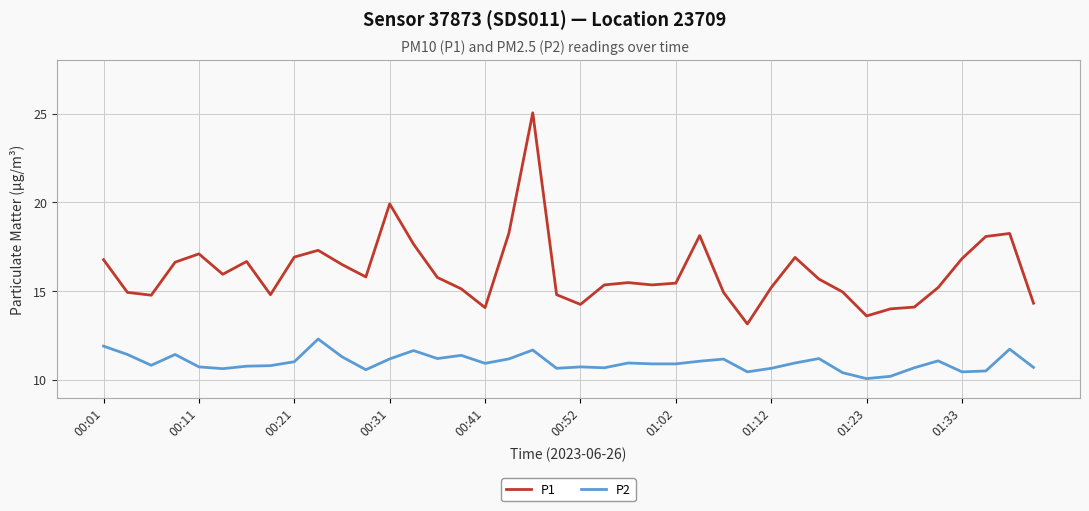

Which series has the largest total across all categories?

P1